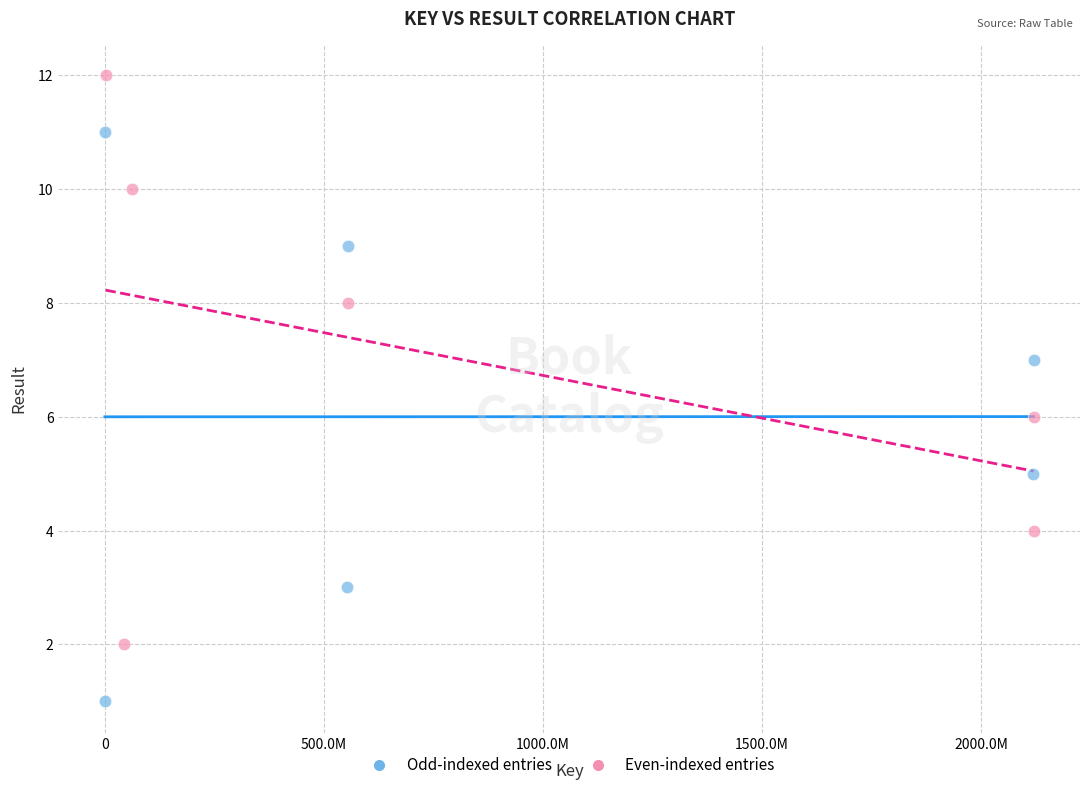

Which series contains the lowest Y value?

Odd-indexed entries